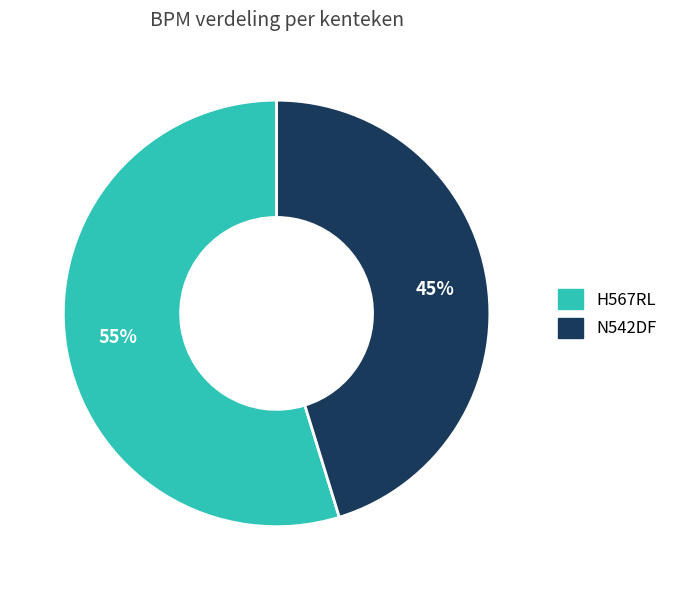

Approximately how many times larger is the value at H567RL compared to N542DF?

1.2